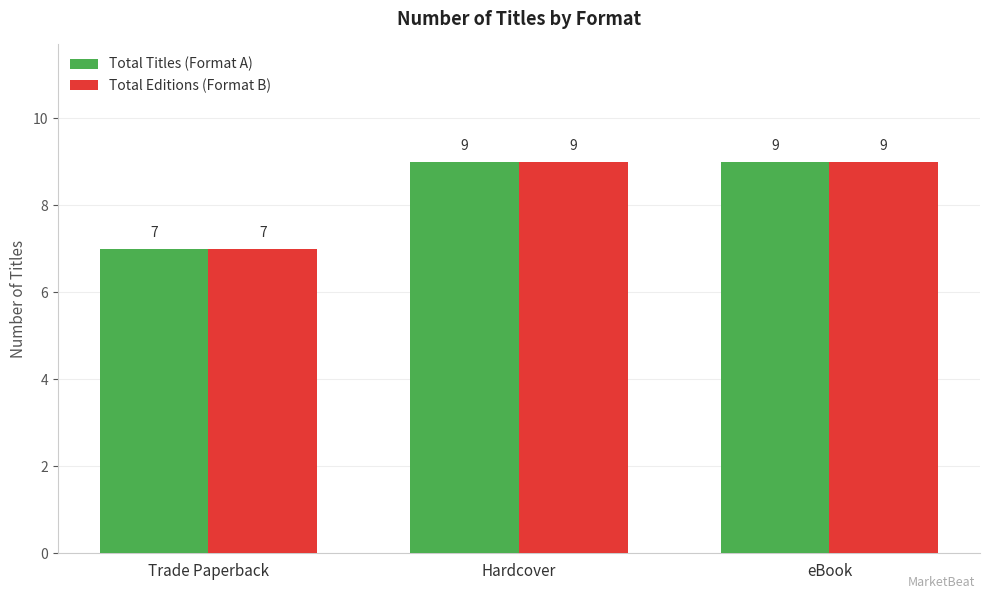

At which label is Total Titles (Format A) closest to 8?

Trade Paperback